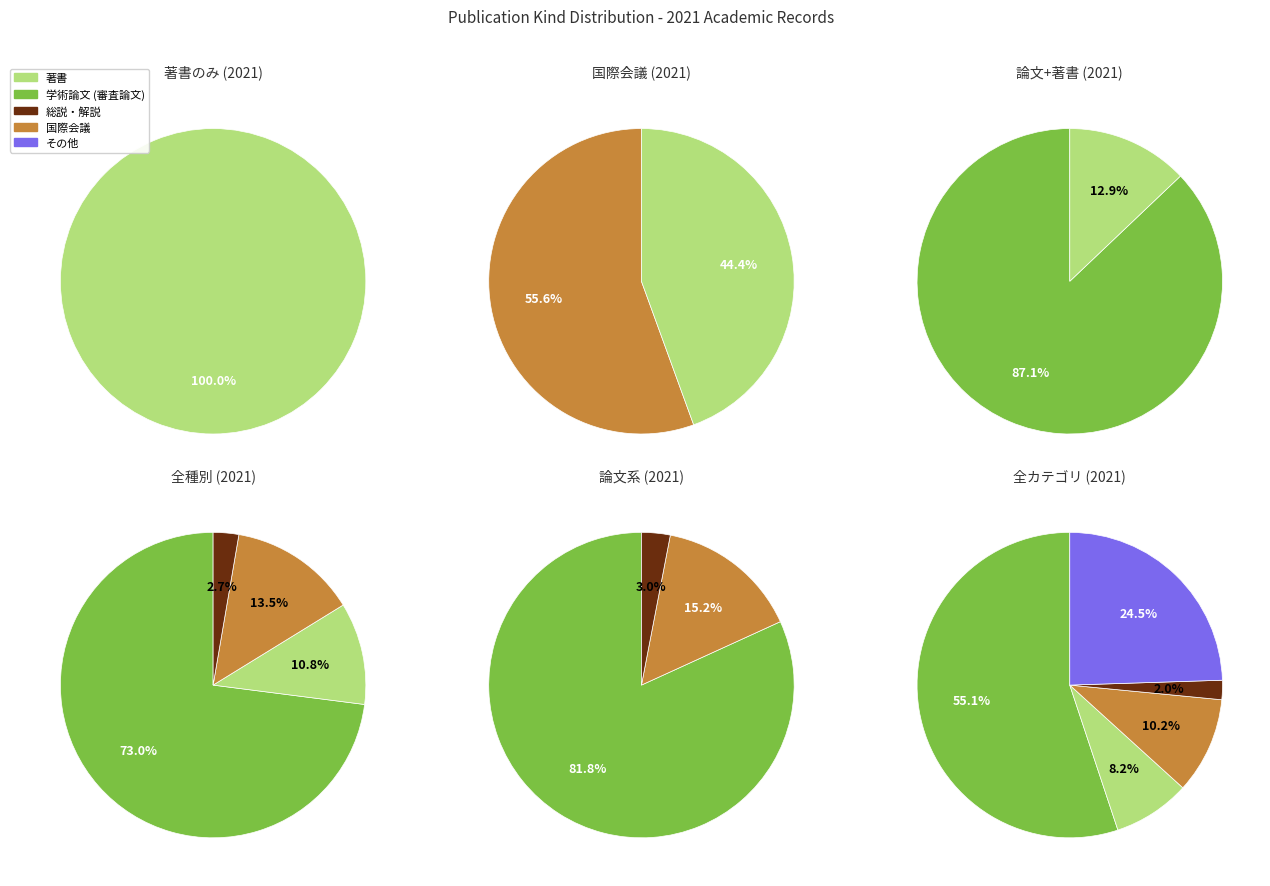

The その他 slice represents 38% of the pie. True or false?

False